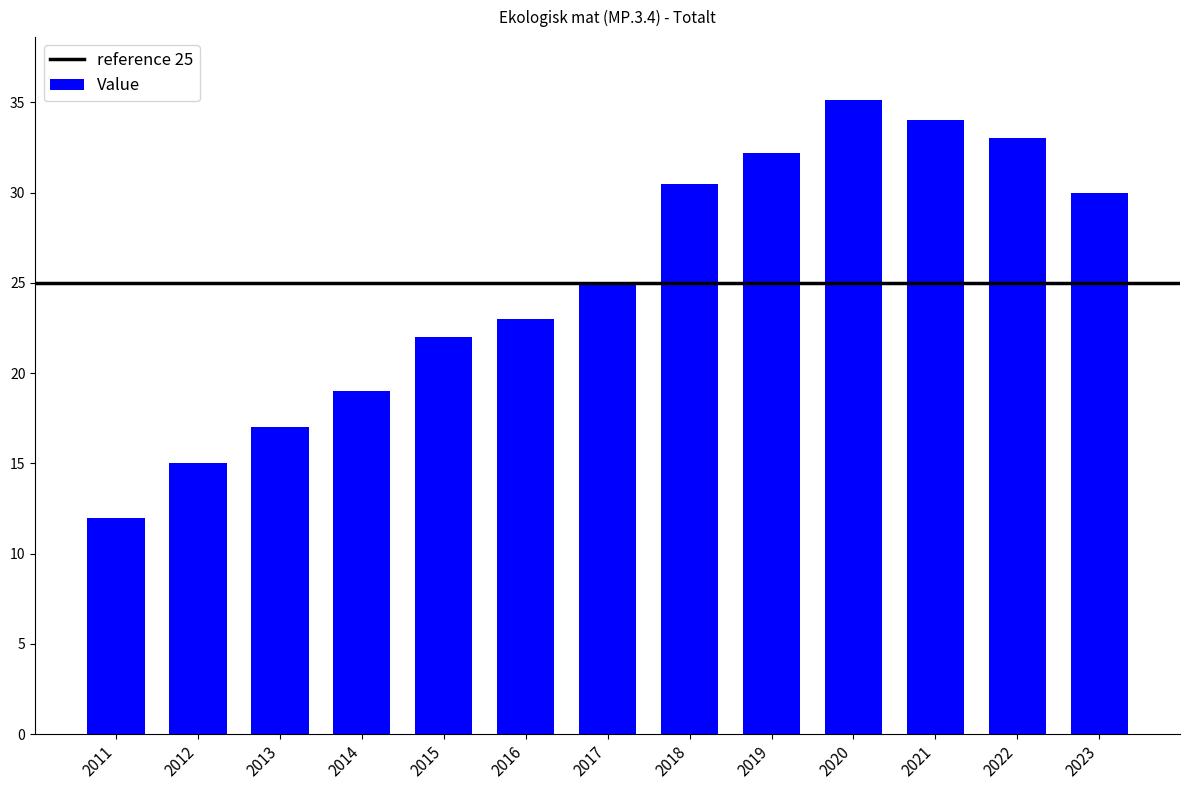

What is the ratio of the value at 2023 to the value at 2021?

0.9